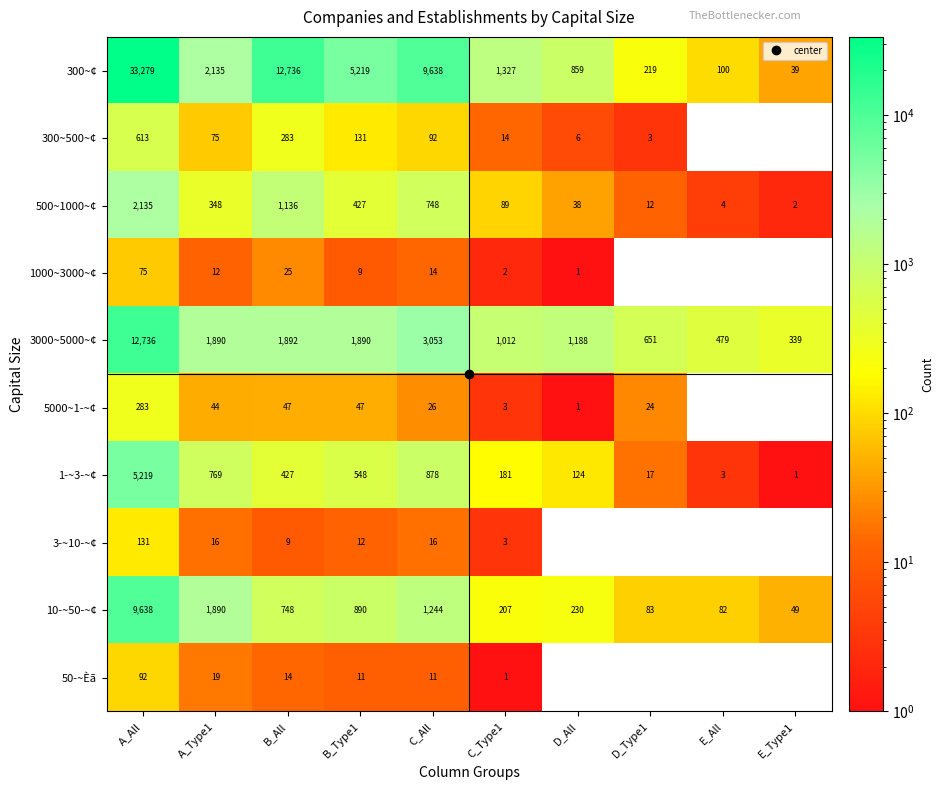

True or false: 3000~5000~¢ has a value of 554 at D_All.

False